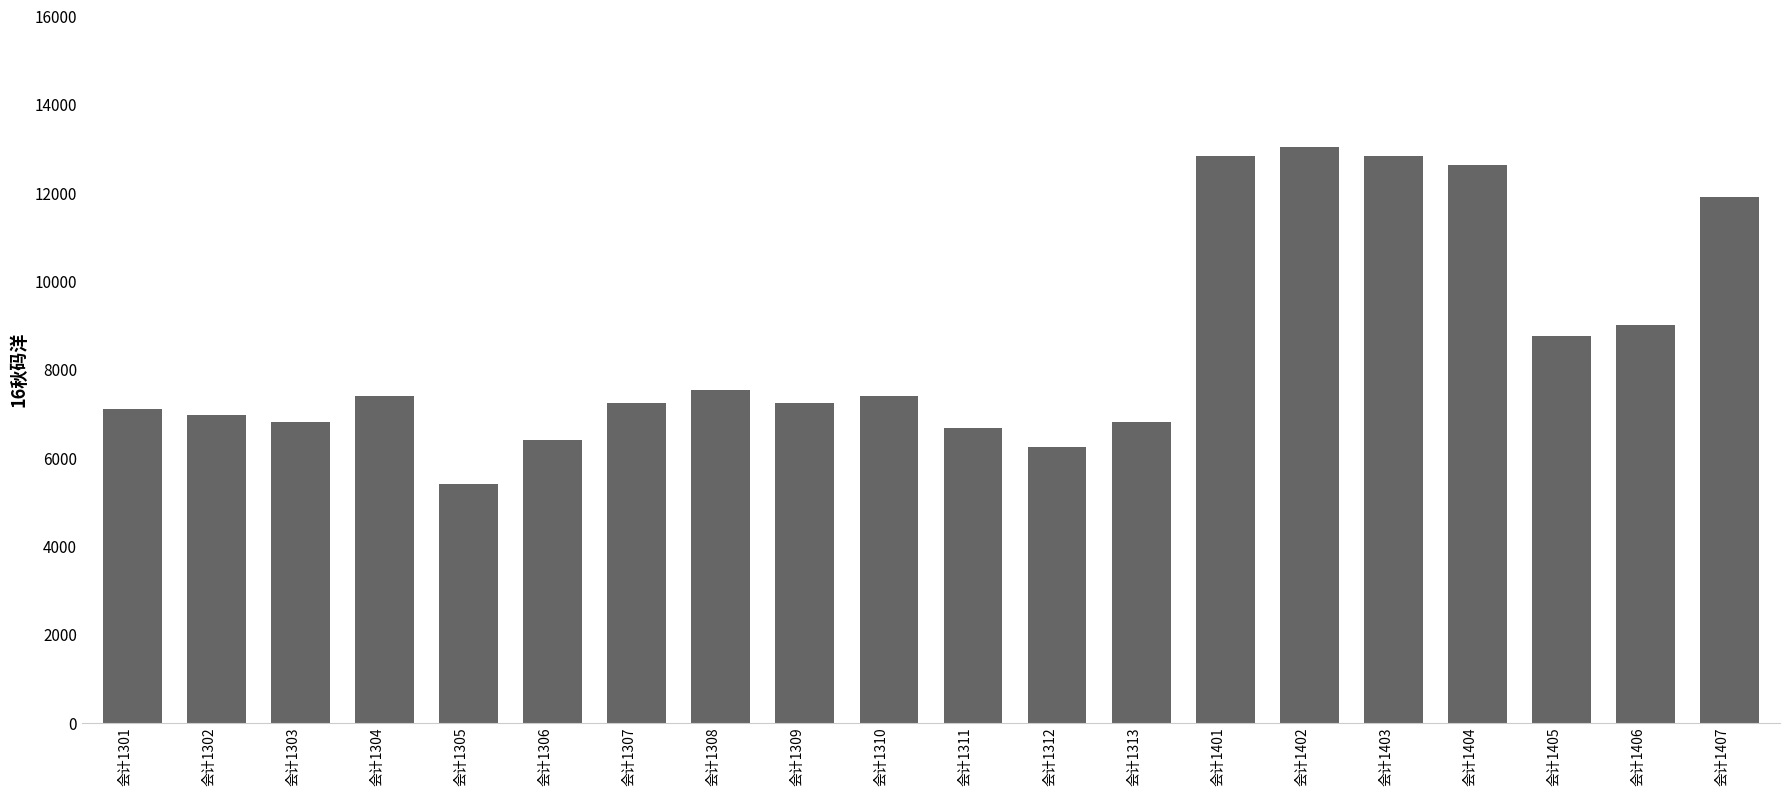

Which category has the lowest value across all series?

会计1305